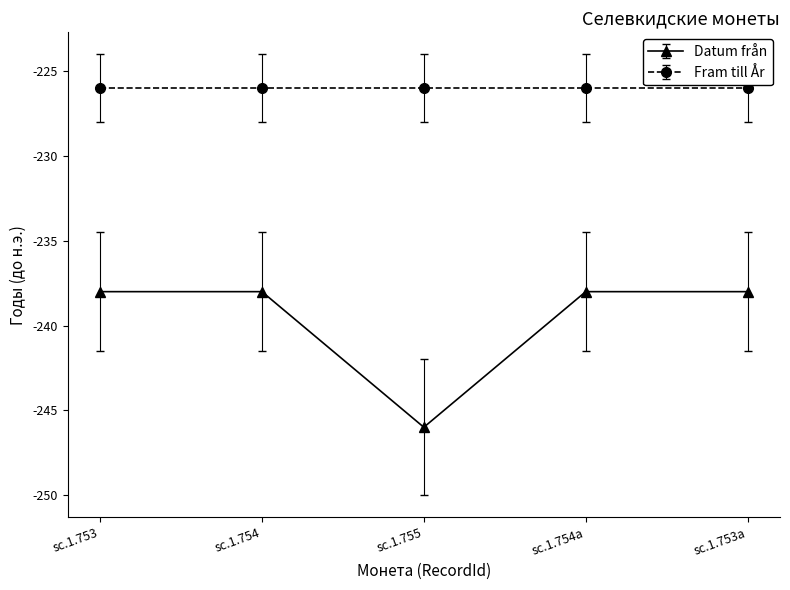

Where is the first local minimum for Datum från?

sc.1.755